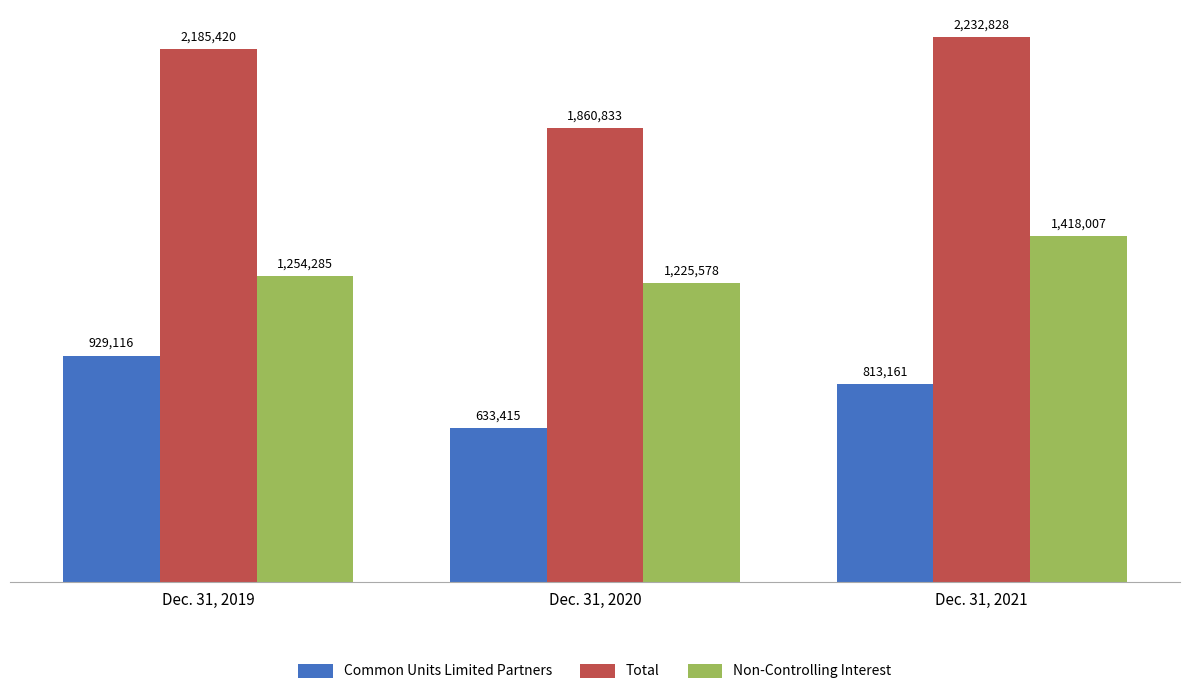

What is the sum of the Non-Controlling Interest values at Dec. 31, 2019 and Dec. 31, 2021?

2672292